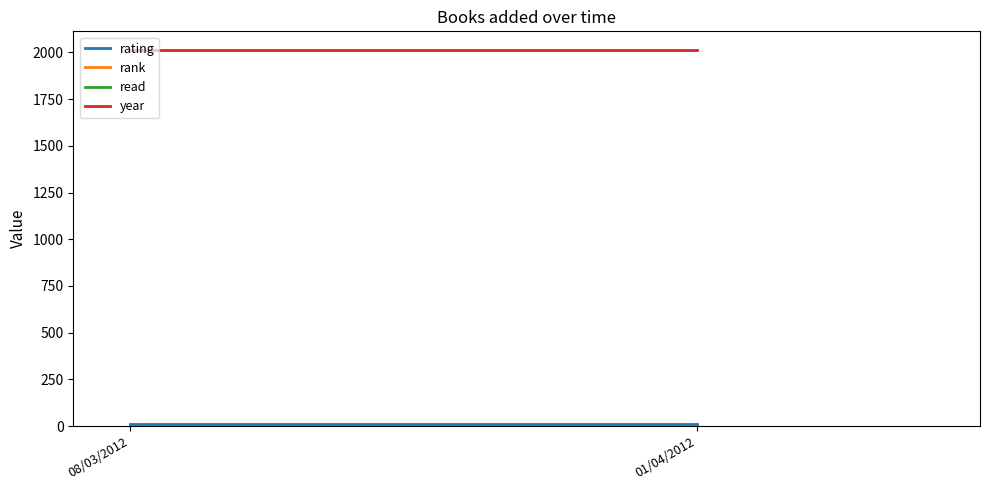

True or false: year has a value of 2011 at 08/03/2012.

True